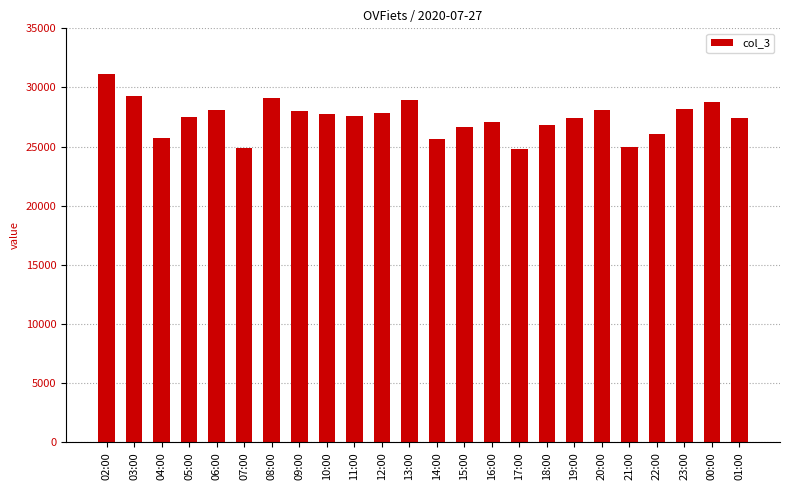

What is the sum of all values?

657869